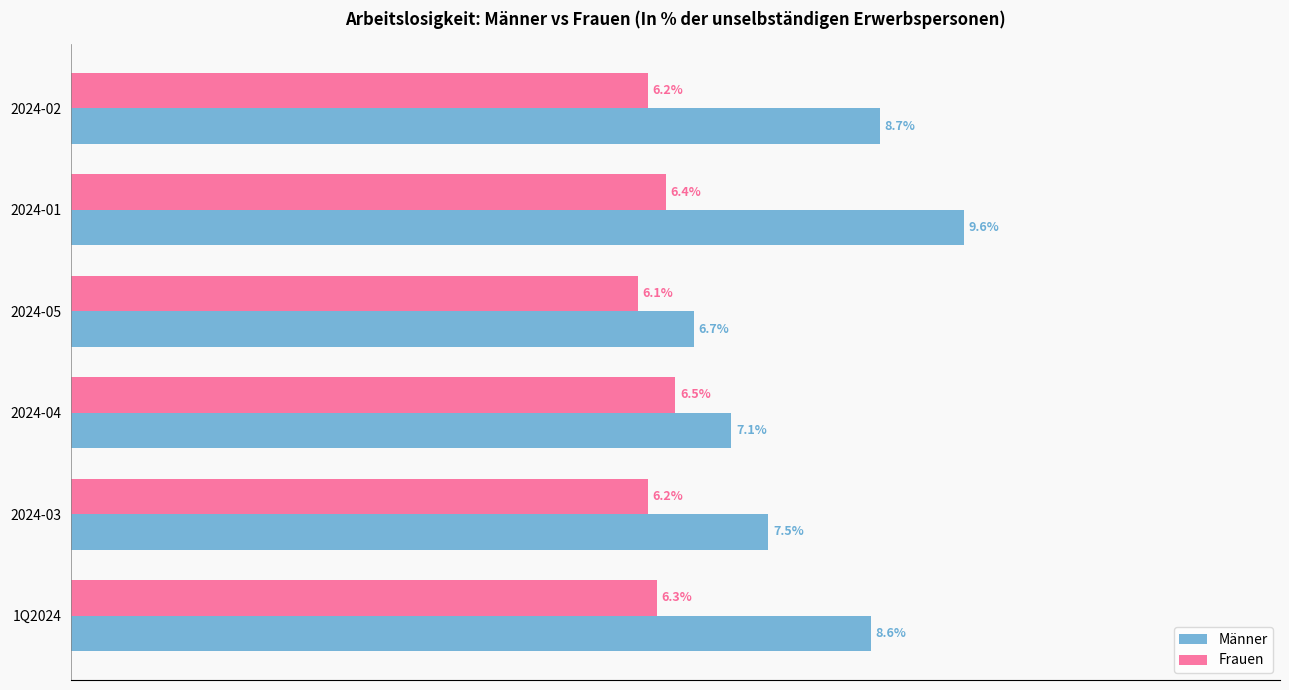

Which series has the largest range (max minus min)?

Männer